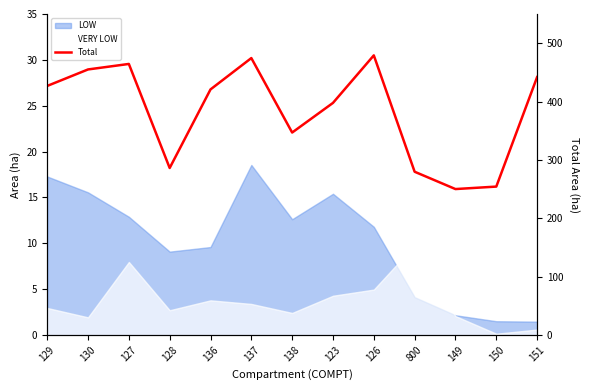

How many points are higher than both their immediate neighbors (excluding endpoints)?

3